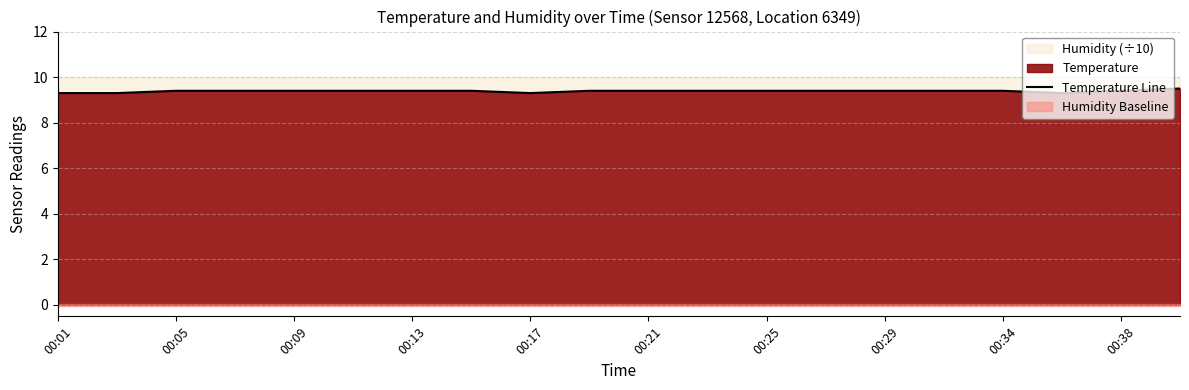

What is the sum of all values?

187.7